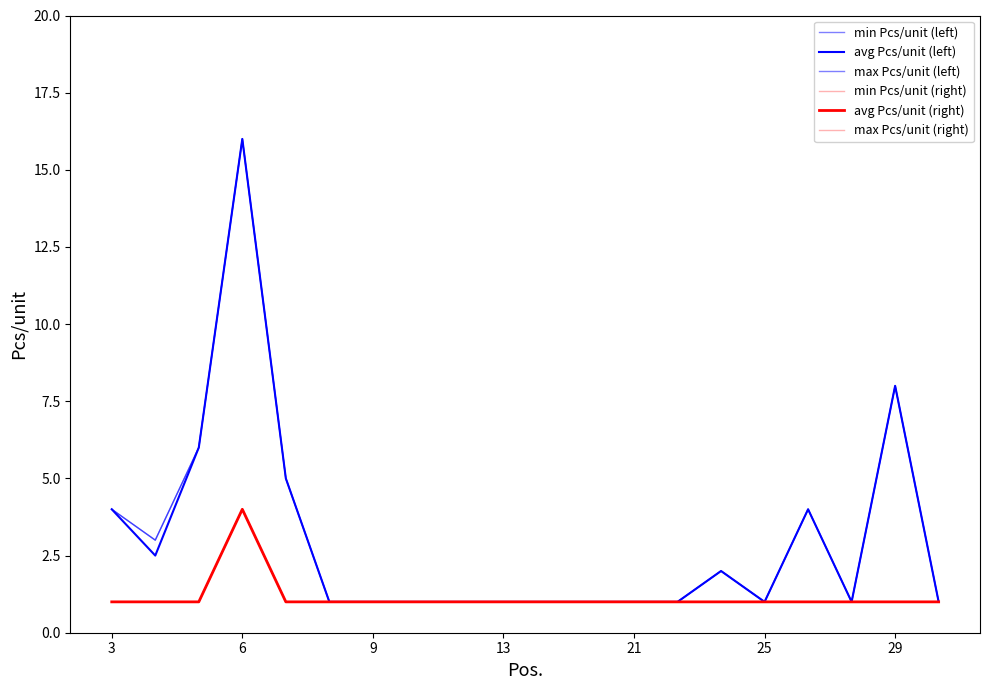

What is the value of the avg Pcs/unit (right) point at the 6th from the left?

1.0